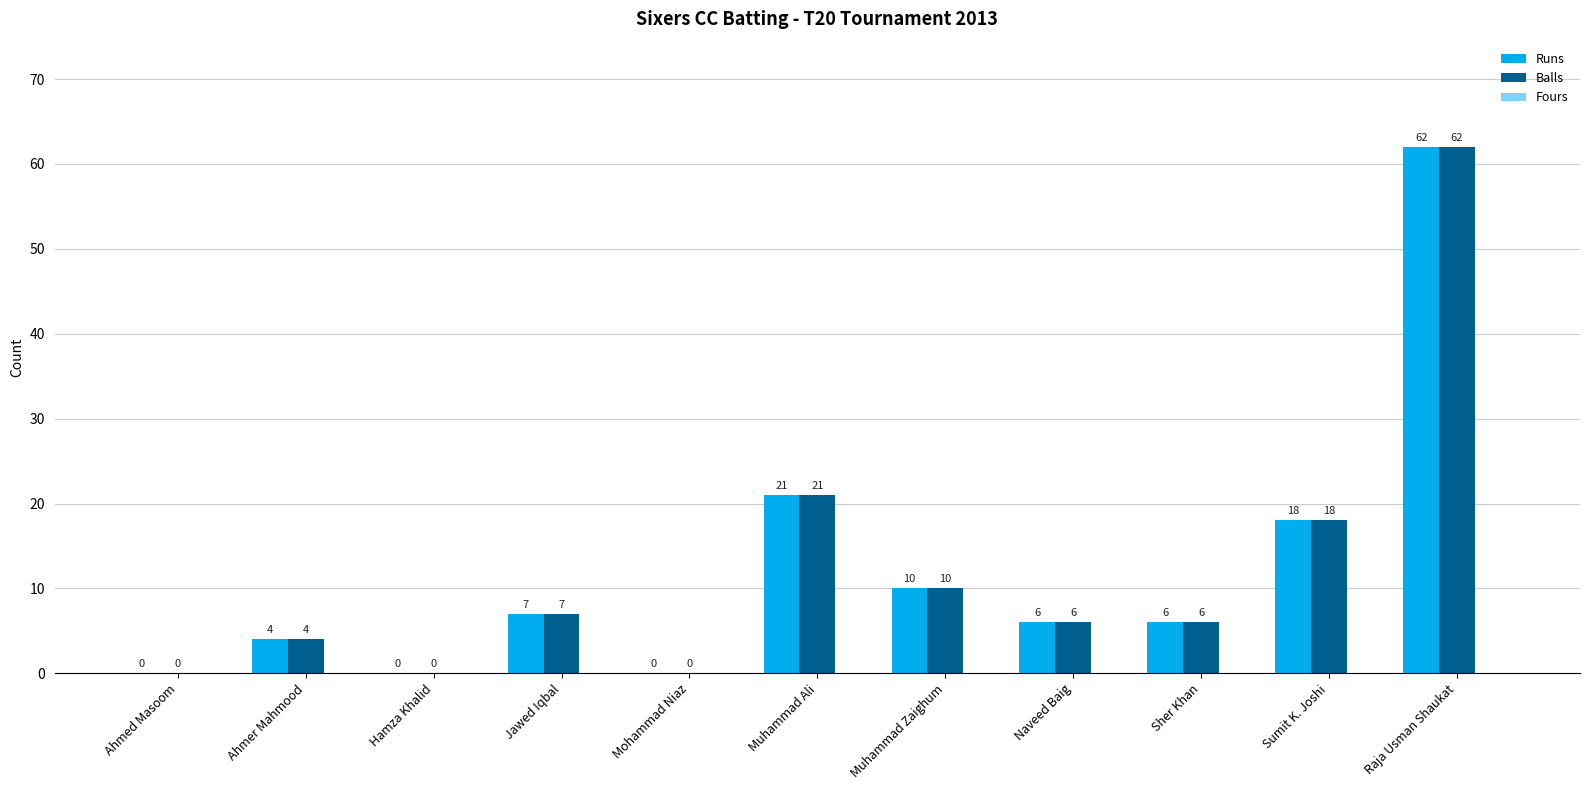

Is it true that Runs equals 0 at Hamza Khalid?

True